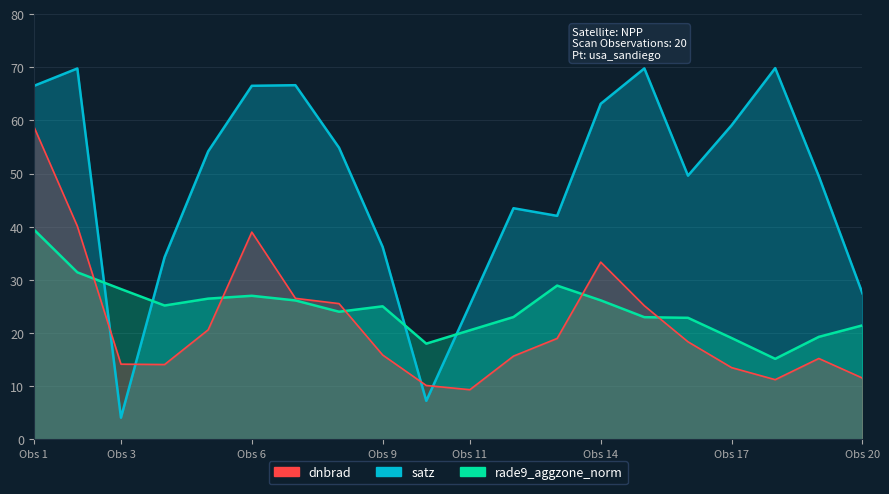

Where do rade9_aggzone_norm and dnbrad first cross each other?

2 and 3